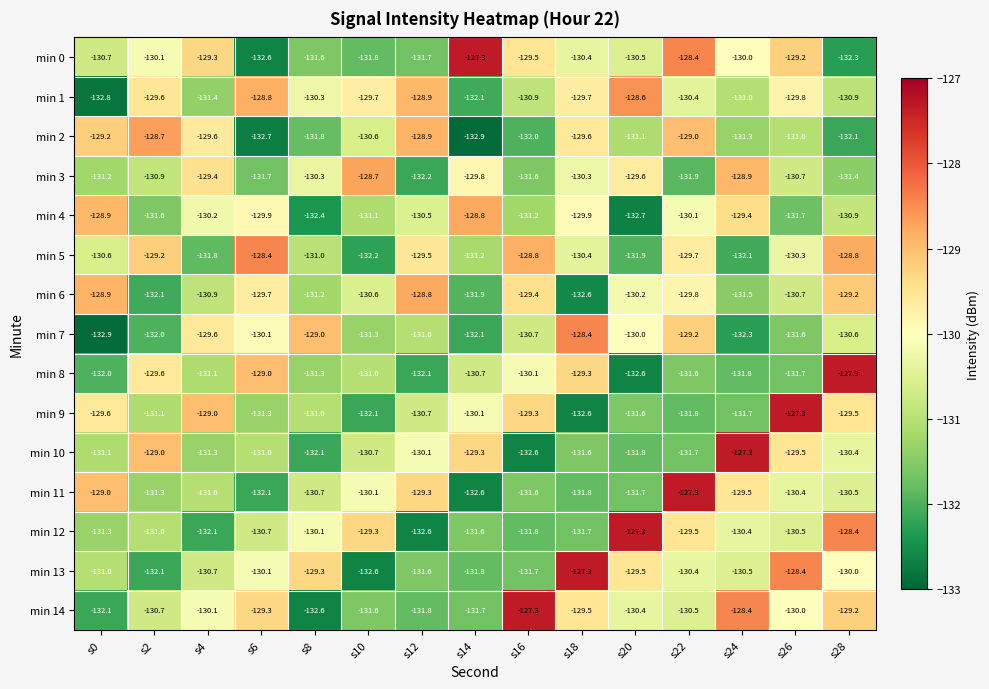

What is the average value of the min 2 series?

-130.7